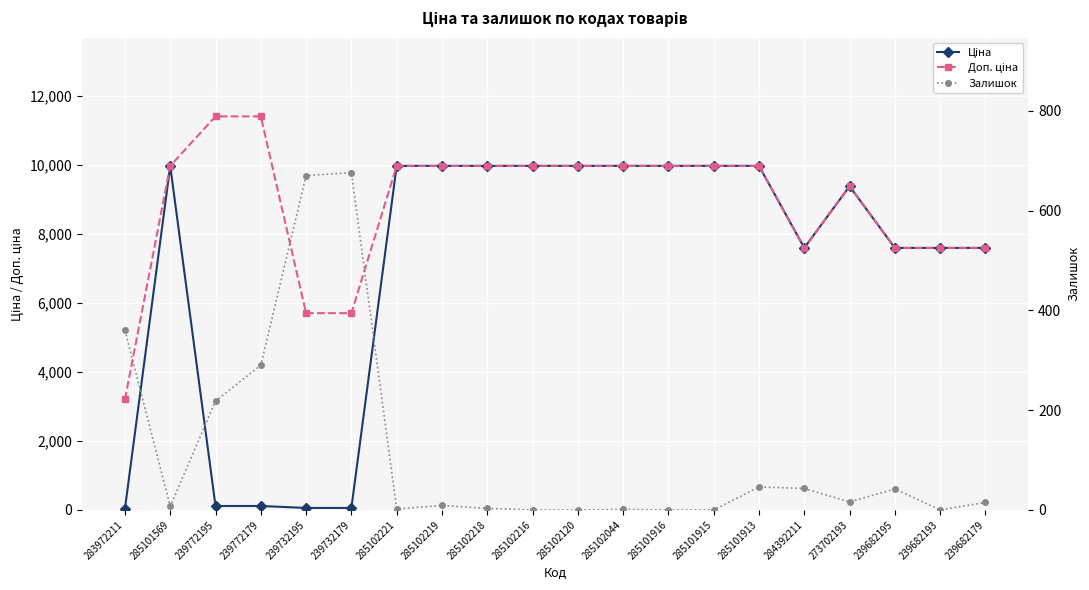

True or false: Доп. ціна and Залишок intersect in this chart.

False